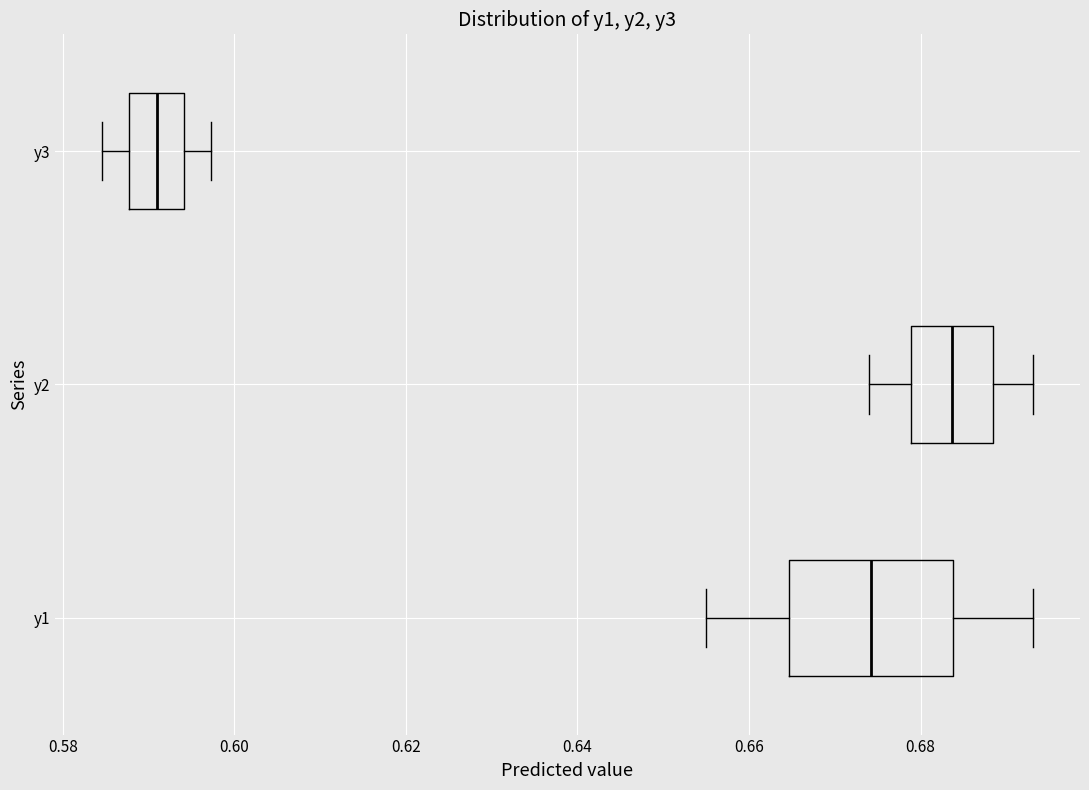

Which box has the furthest to the right median line?

y2